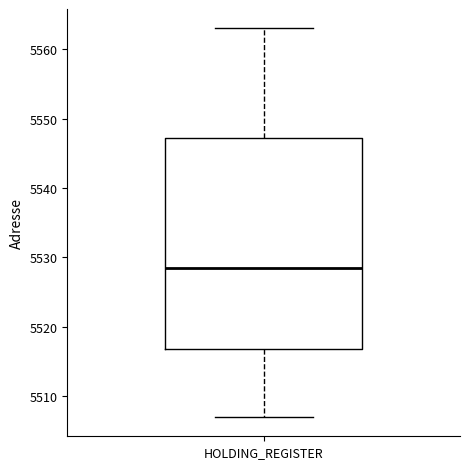

Read this box plot against the y-axis: the position of the median line, the range covered by the box, and the ends of both whiskers. The values are not printed on the chart, so give them approximately, as read against the axis.

median 5529, box 5517 to 5547, whiskers 5507 to 5563